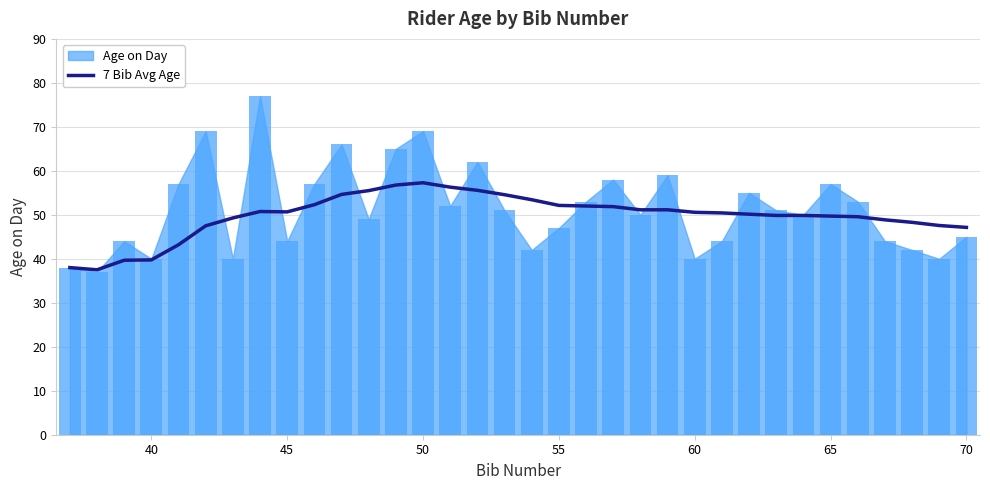

How many data points does each series have?

34